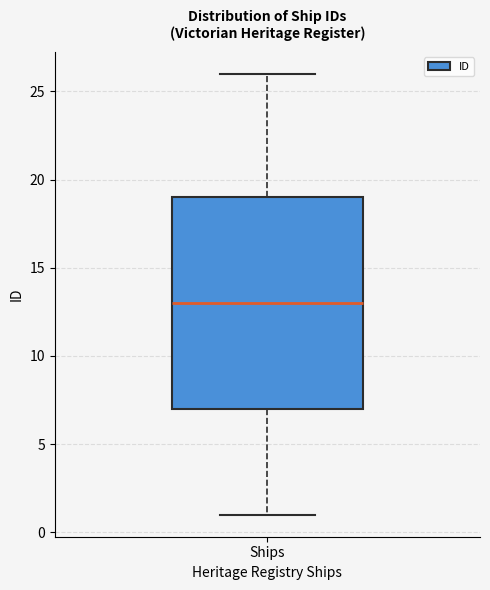

Transcribe this box plot: give where the median line is, the range the box spans, and where the two whiskers end, as read against the y-axis. The values are not printed on the chart, so give them approximately, as read against the axis.

median 13, box 7 to 19, whiskers 1 to 26